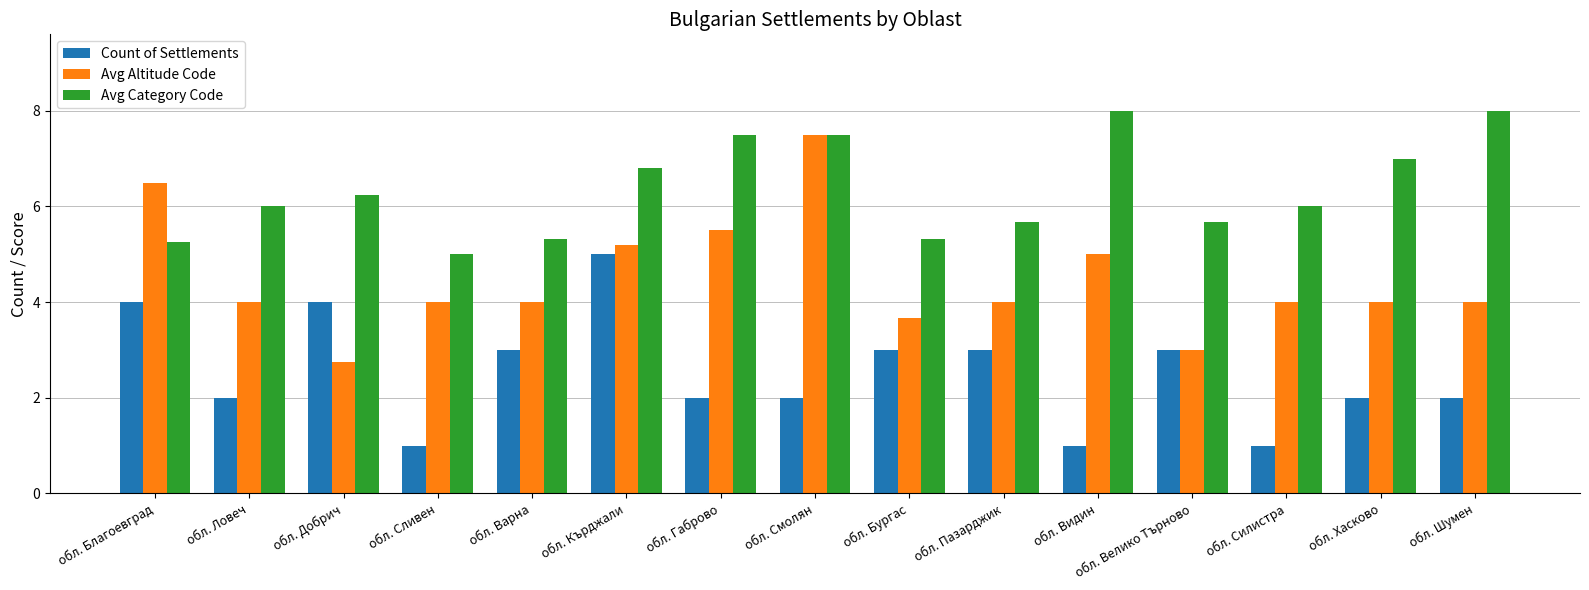

What is the maximum value shown in the chart?

8.0